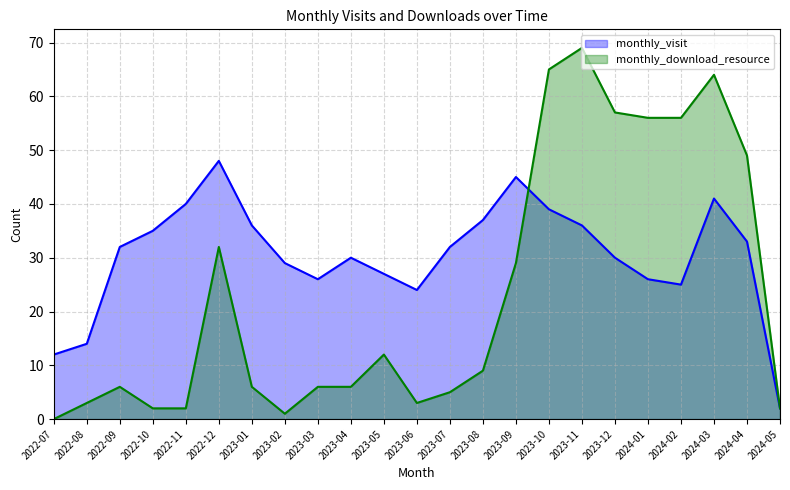

At which label does monthly_visit reach its minimum?

2024-05